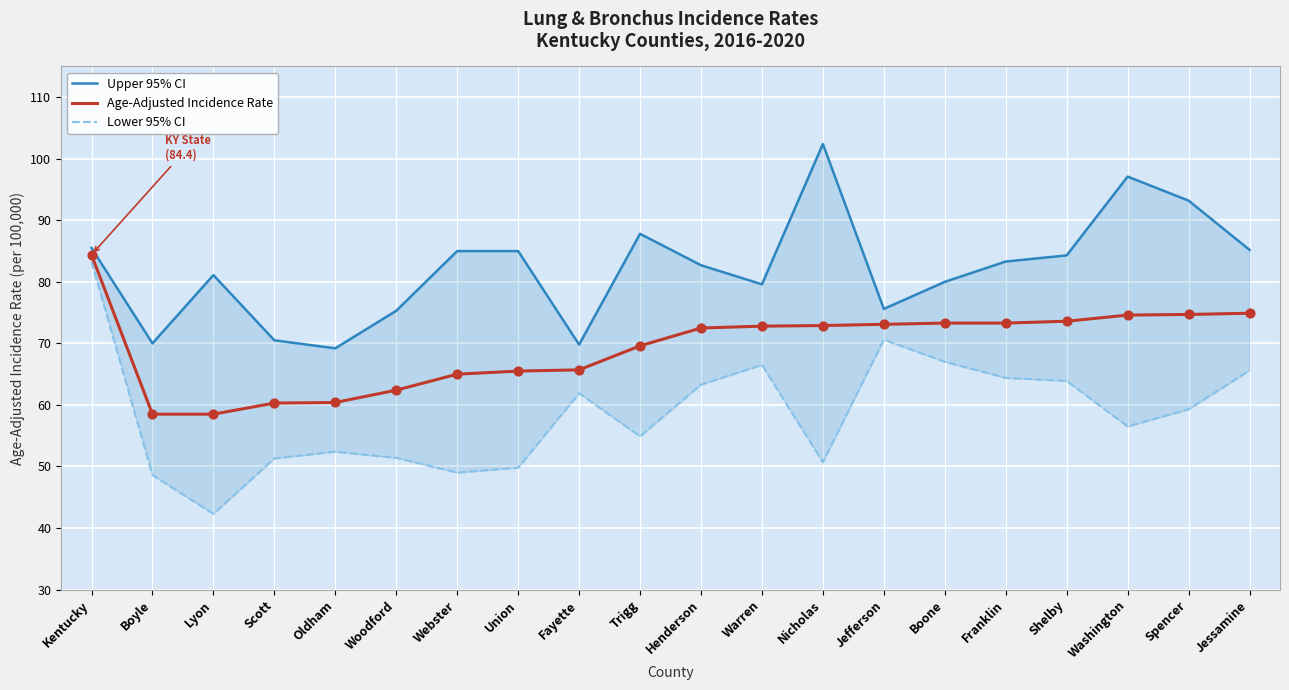

Is the value of Age-Adjusted Incidence Rate at Franklin greater than the value of Upper 95% CI at Fayette?

Yes